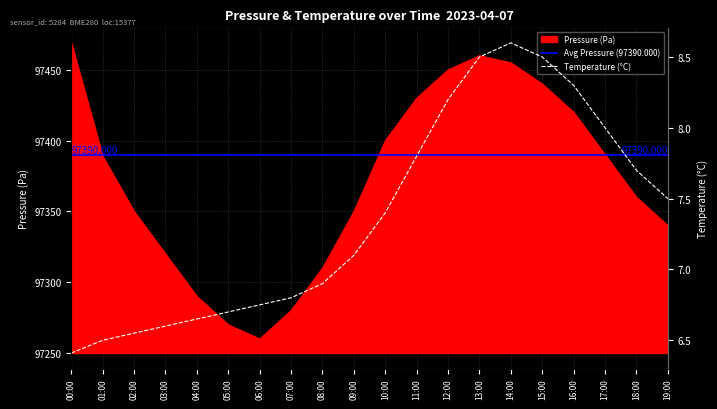

At how many categories does at least one series exceed 56162?

20